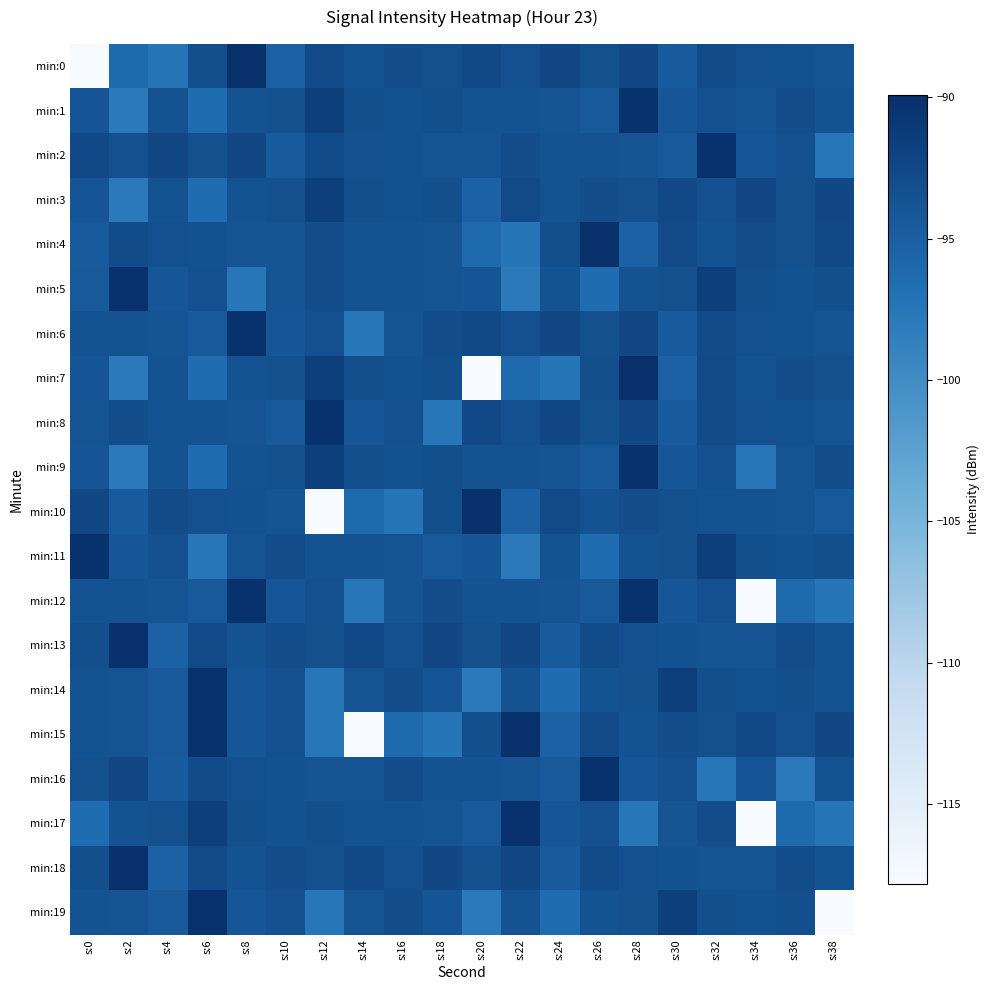

Between s:34 and s:36, which series saw the biggest shift?

min:12